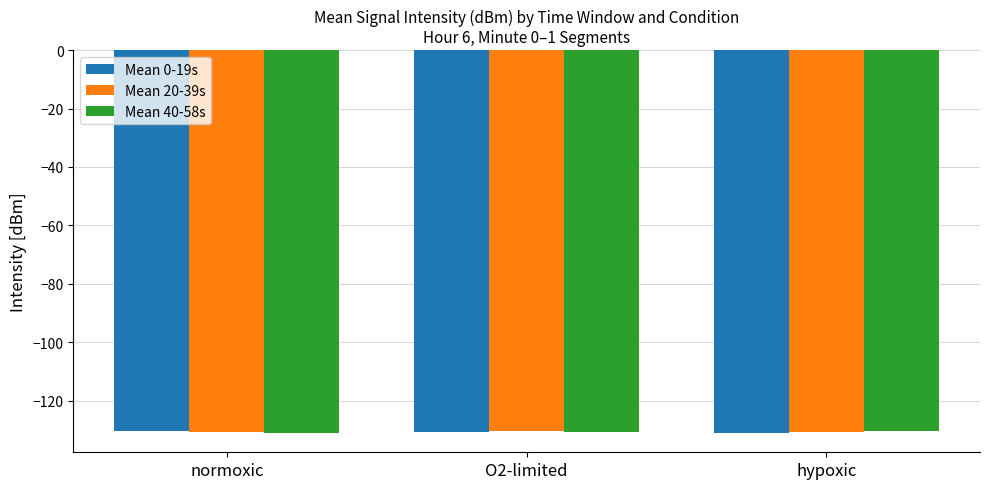

What is the spread (max minus min) of values at hypoxic?

0.7